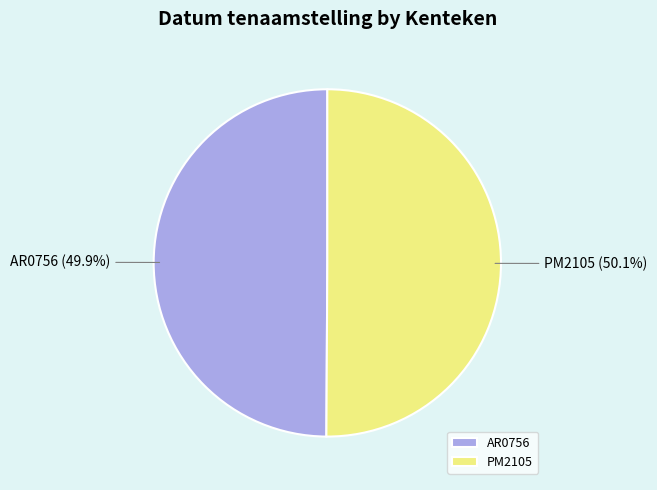

How many slices are in this pie chart?

2